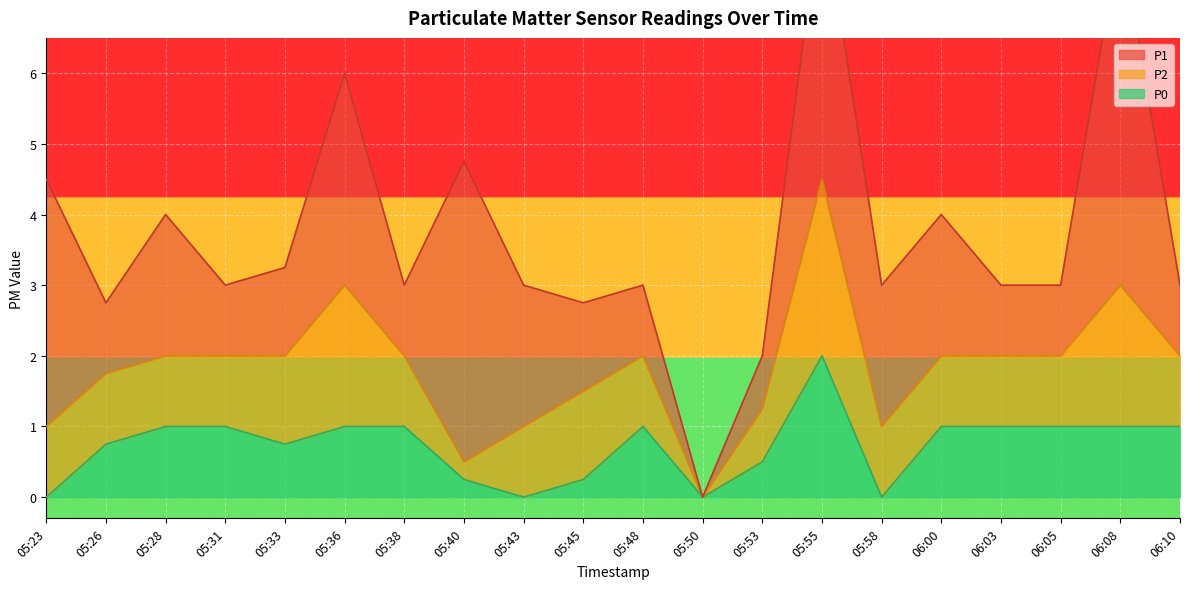

At which label does P0 reach its peak?

05:55